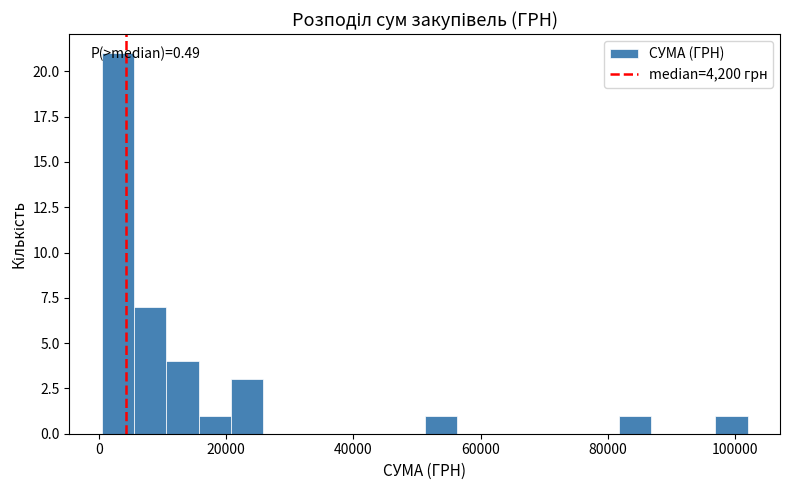

Read against the x-axis, roughly where is the centre of the tallest bar?

2000